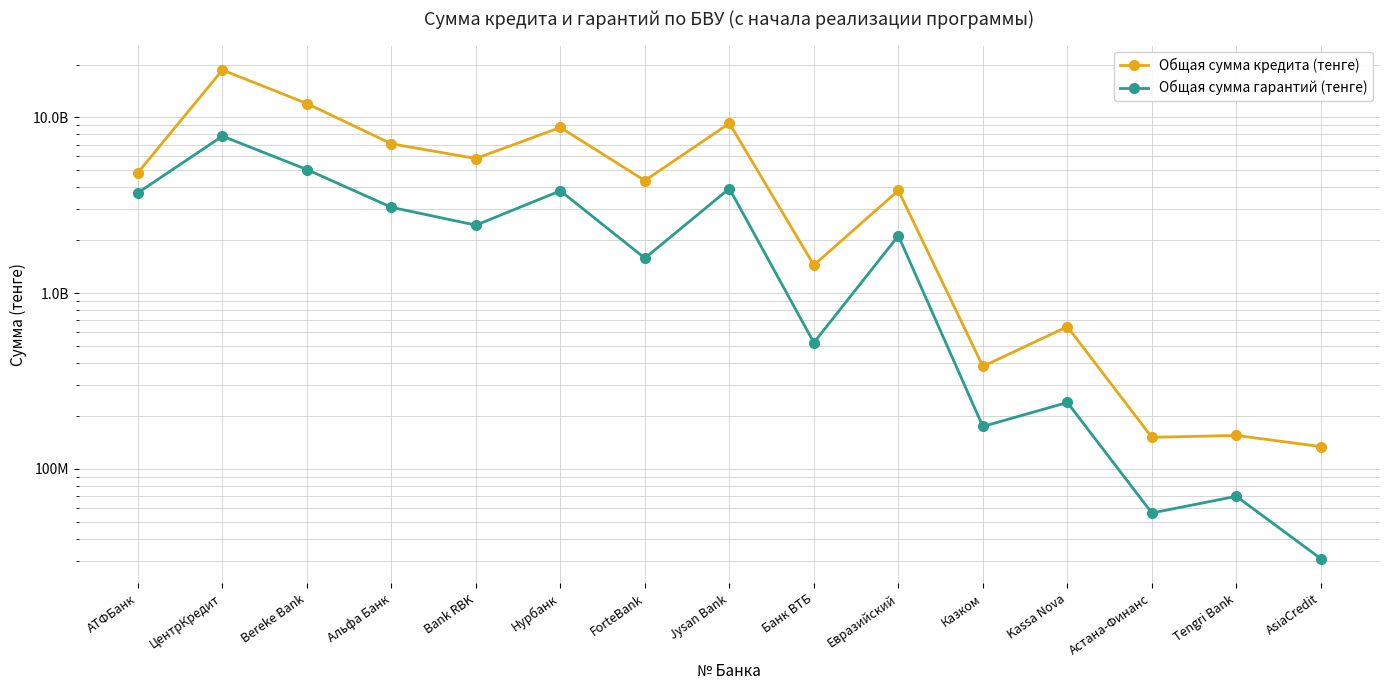

Rank the series by their average value, from lowest to highest.

Общая сумма гарантий (тенге), Общая сумма кредита (тенге)